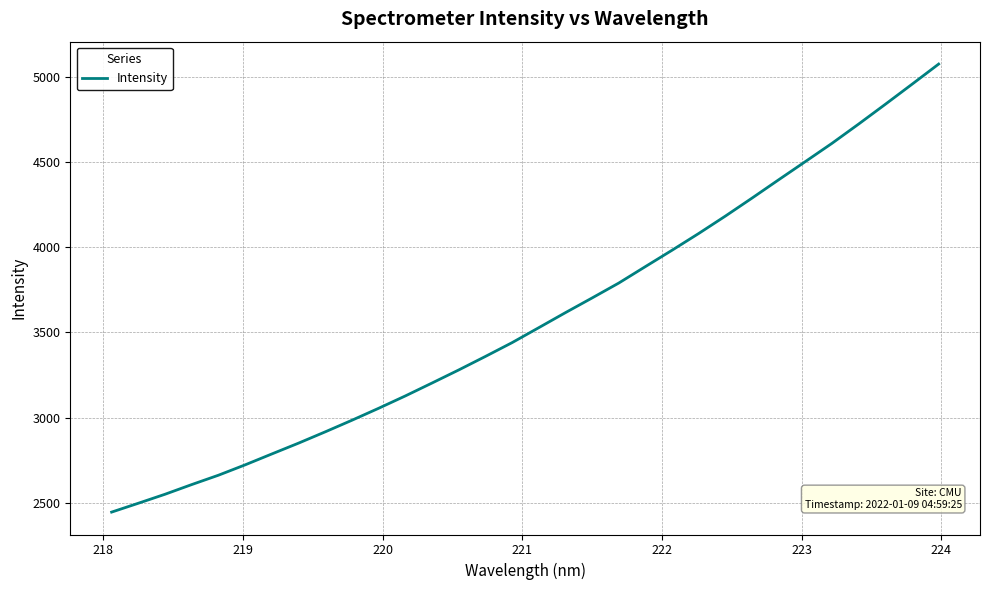

What is the minimum value shown in the chart?

2445.4